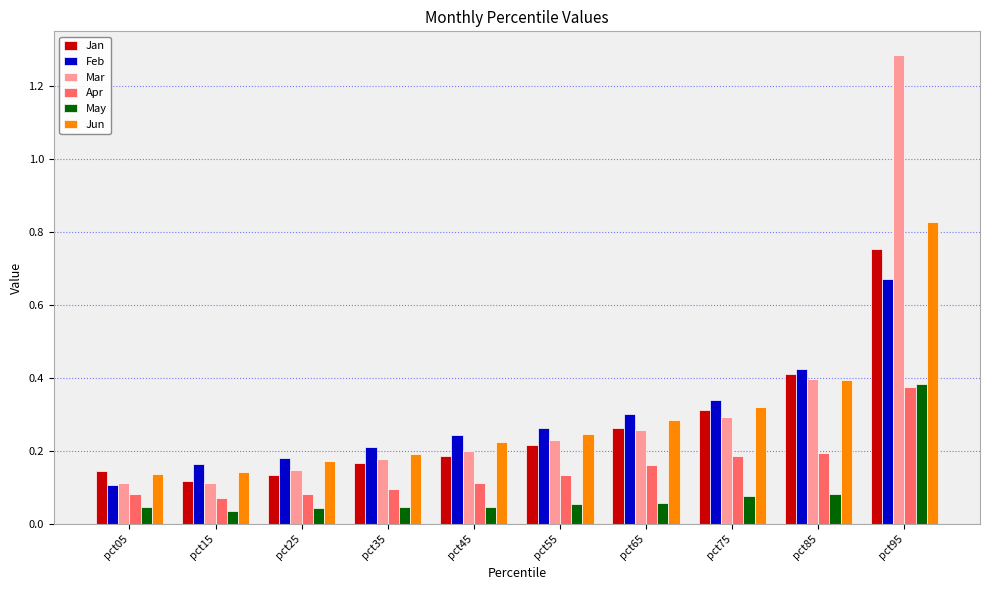

At how many categories does at least one series exceed 0?

10